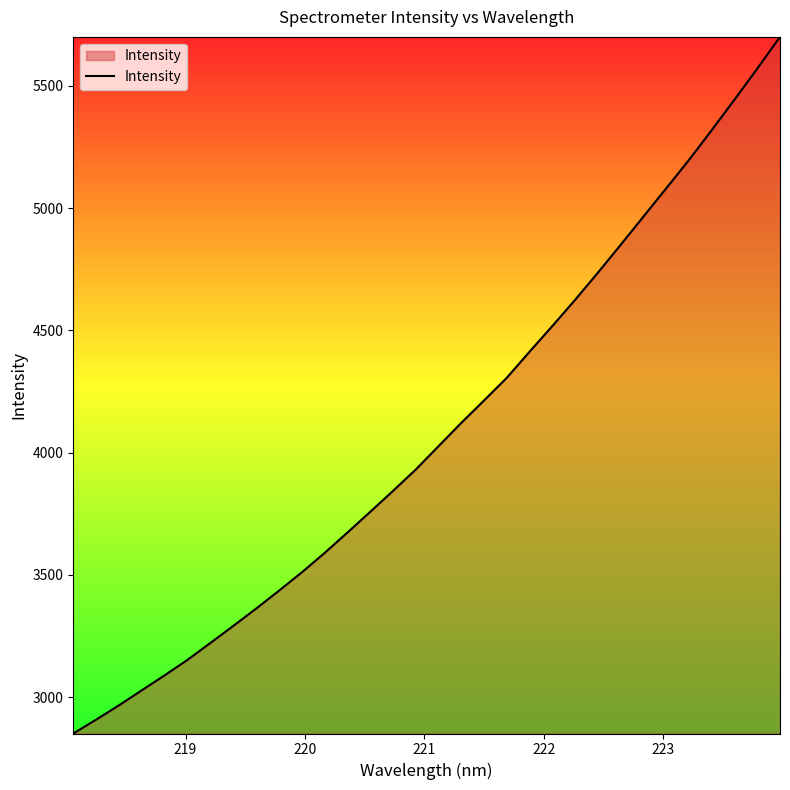

What is the greatest value displayed?

5699.8